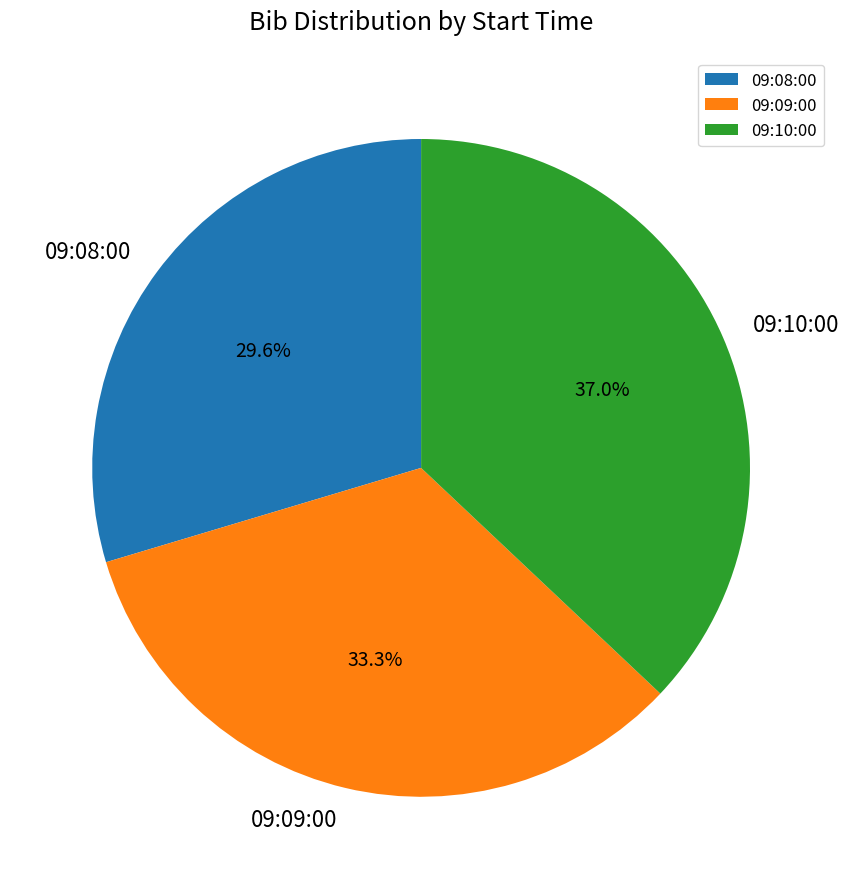

To the nearest percent, what is the difference between the 09:09:00 and 09:10:00 slice percentages?

4%